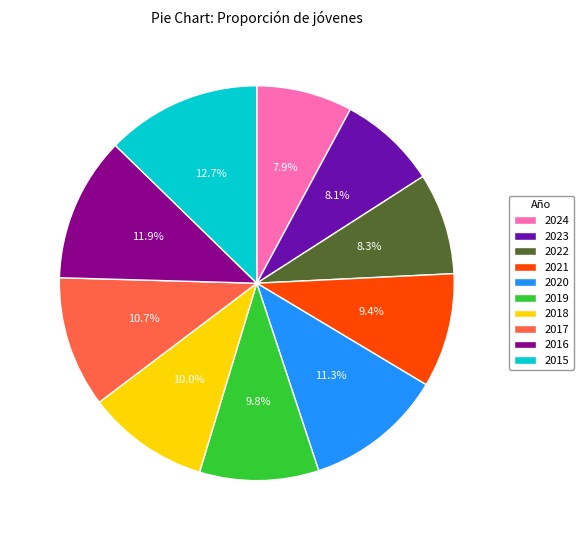

How many segments does this pie chart have?

10